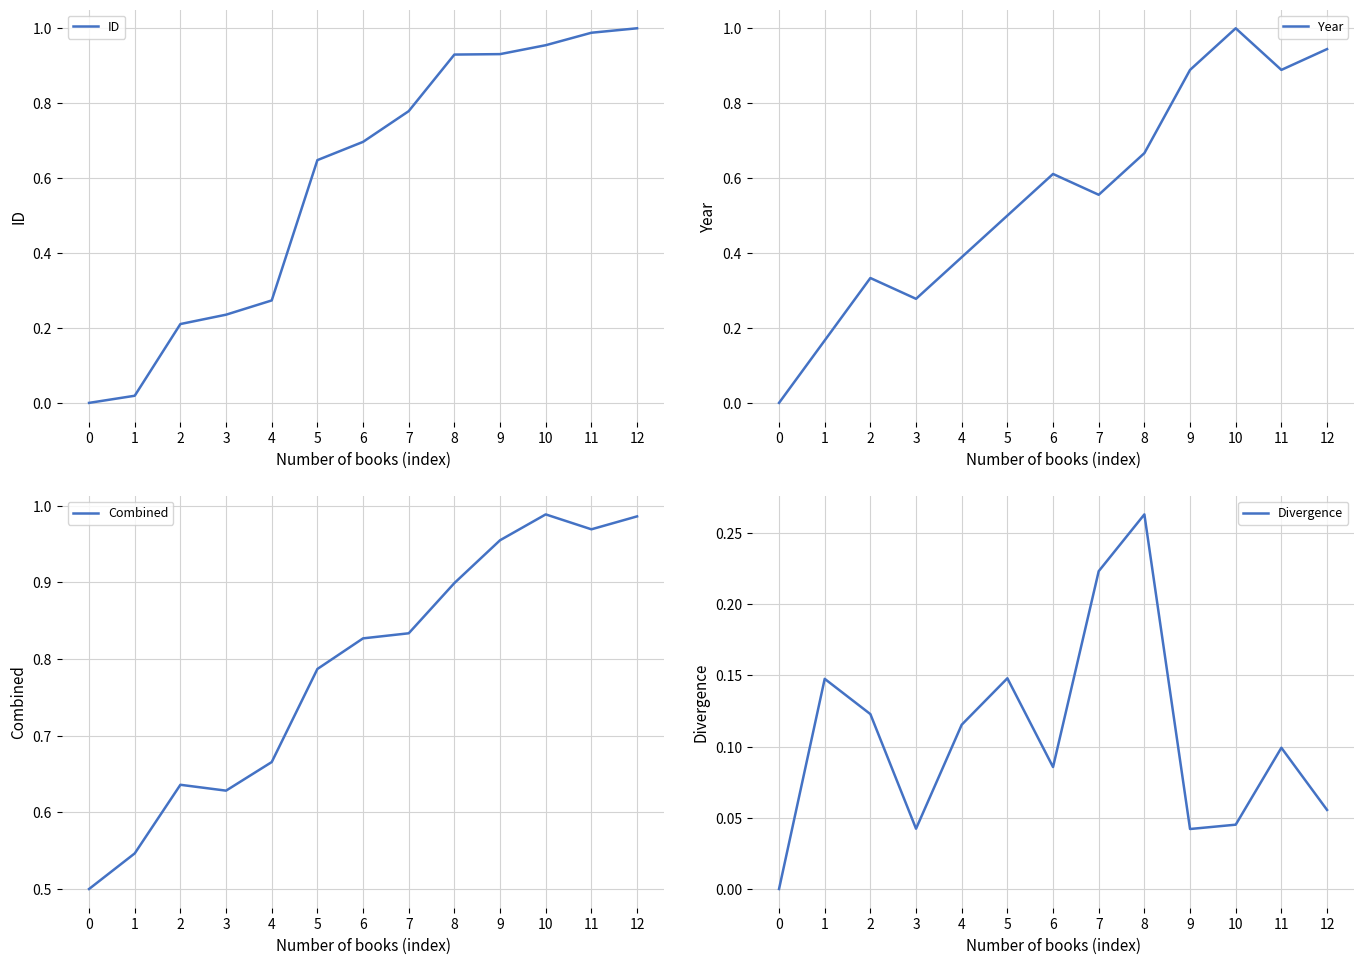

What is the difference between the maximum and second lowest values in the Combined series?

0.4